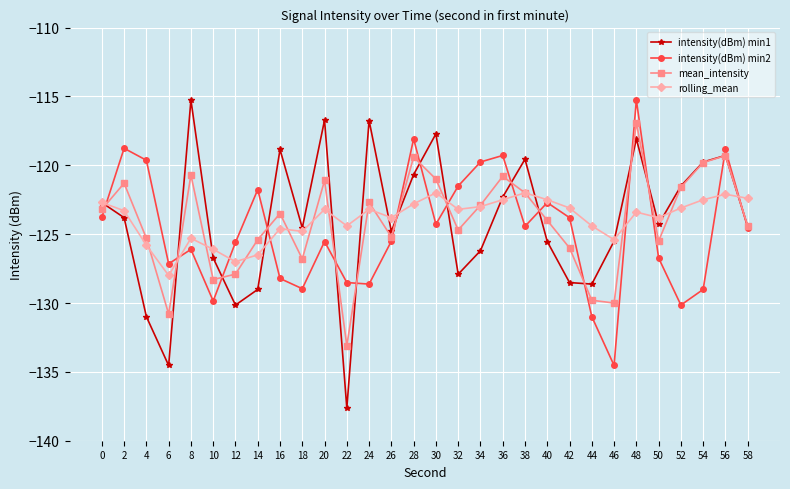

True or false: mean_intensity has more than 2 points higher than both neighbors.

True